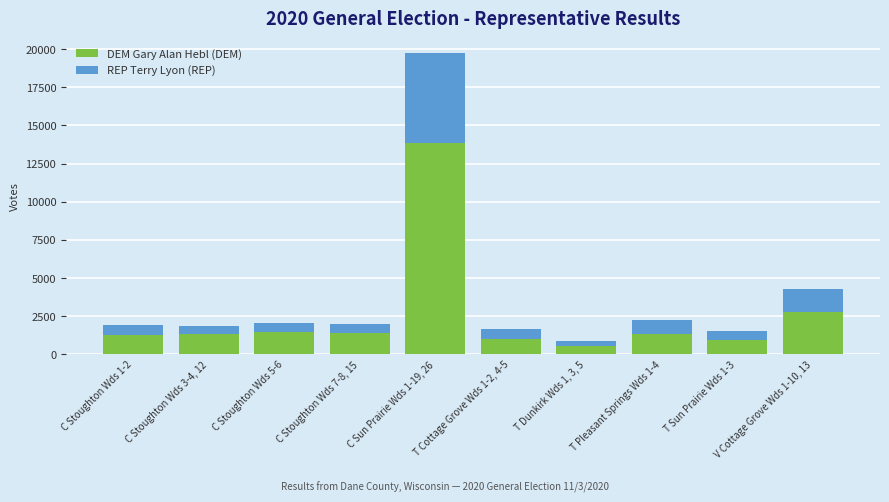

What is the difference between the second highest and minimum values in the DEM Gary Alan Hebl (DEM) series?

2280